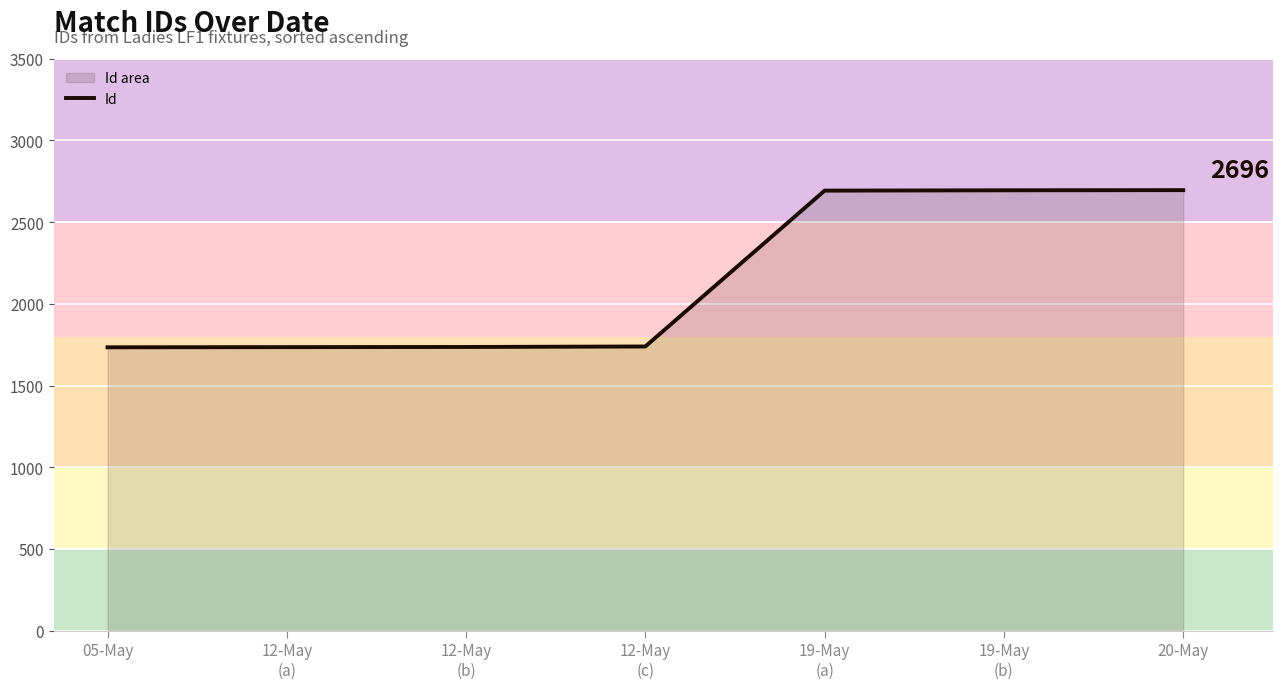

Reading left to right, list all the values displayed in this chart.

05-May=1734	12-May
(a)=1735	12-May
(b)=1736	12-May
(c)=1739	19-May
(a)=2693	19-May
(b)=2695	20-May=2696